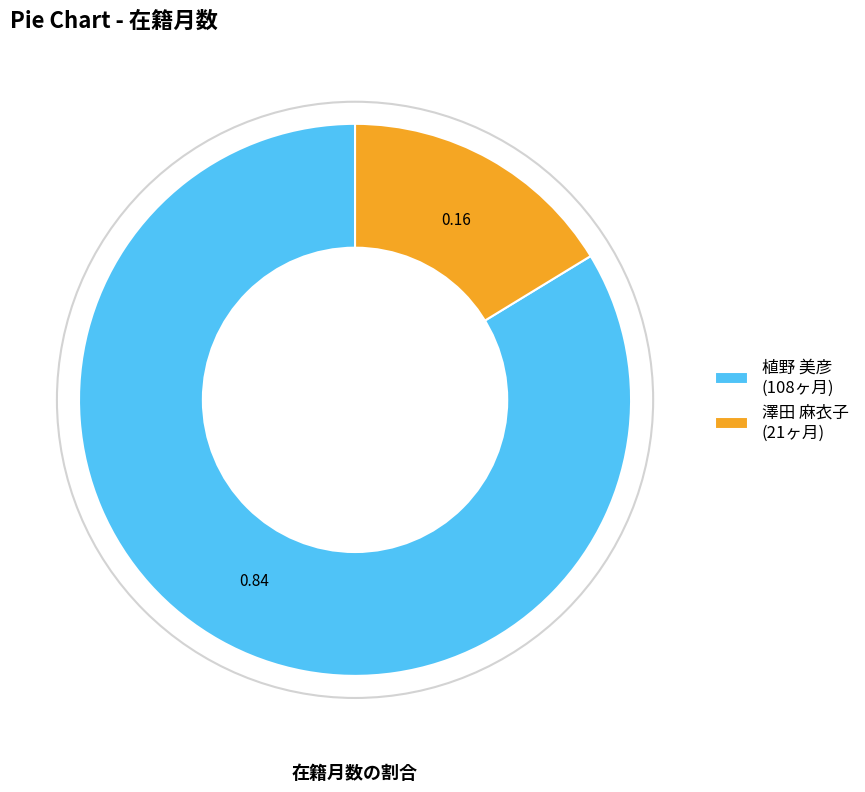

What is the ratio of the value at 澤田 麻衣子 to the value at 植野 美彦?

0.2